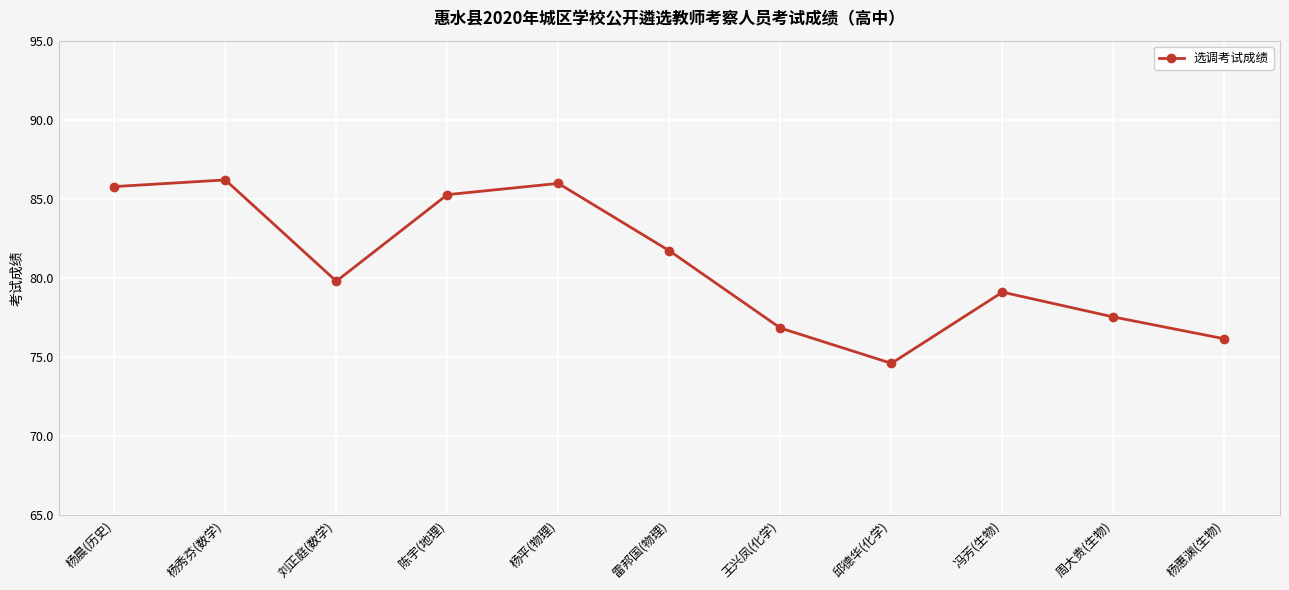

How many interior local valleys (lower than both neighbors) does the data have?

2